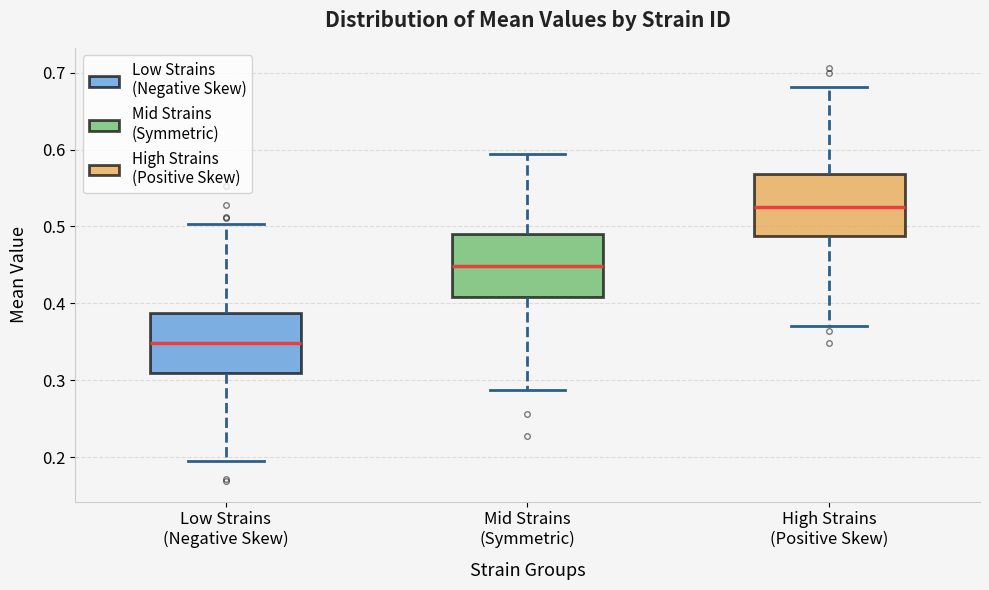

Where does the median line of the box for High Strains (Positive Skew) sit on the y-axis? The values are not printed on the chart, so give them approximately, as read against the axis.

0.53